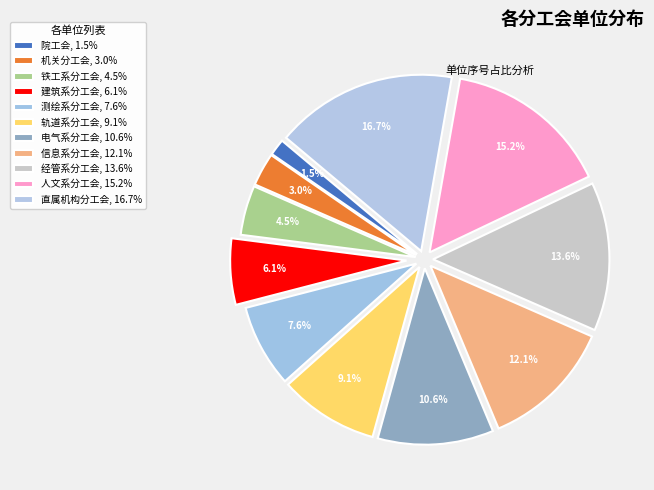

How many segments does this pie chart have?

11